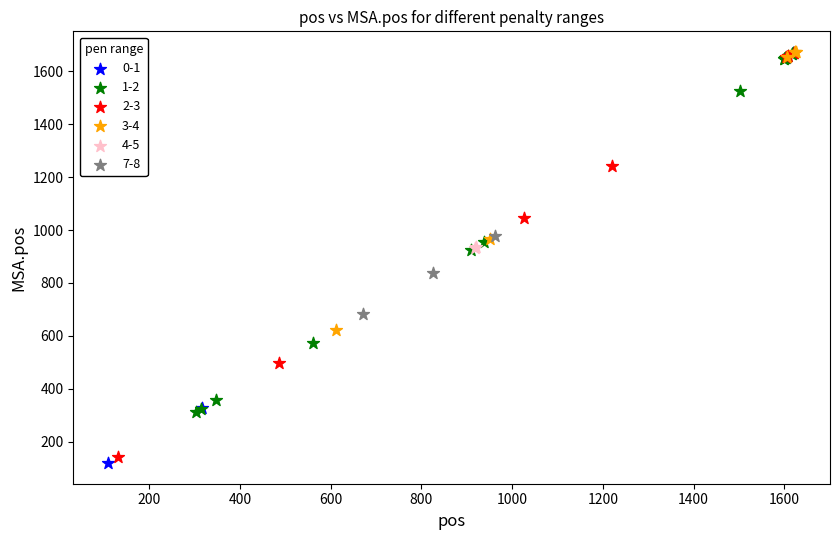

Which series has the largest Y range (max minus min)?

0-1